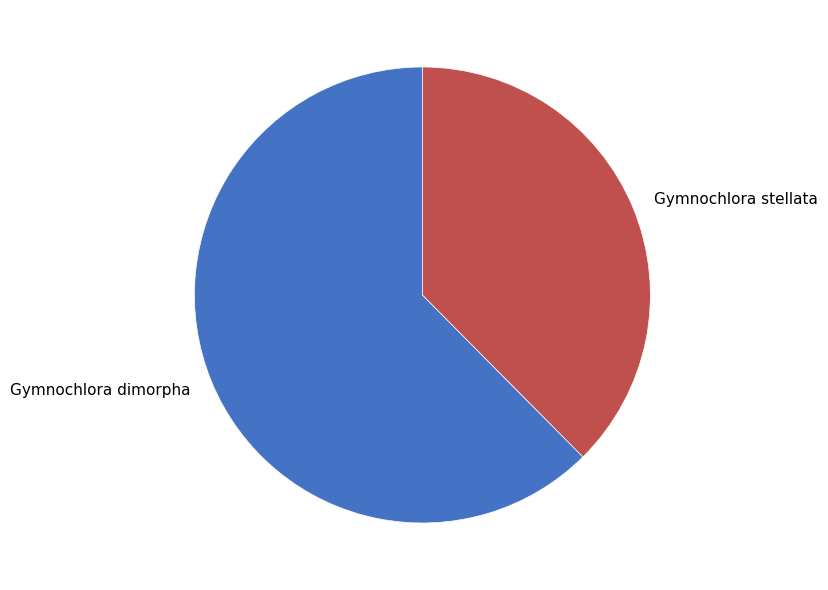

Count the number of slices in the pie.

2